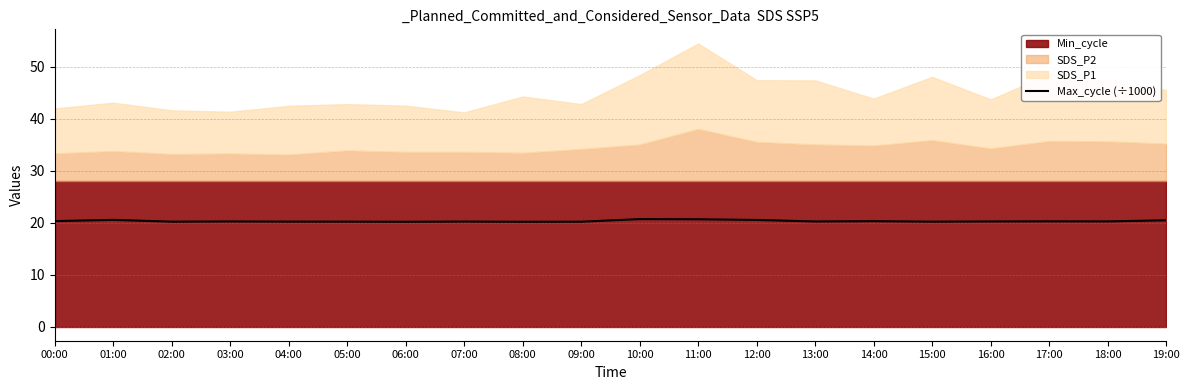

Between 12:00 and 05:00, which is larger?

12:00